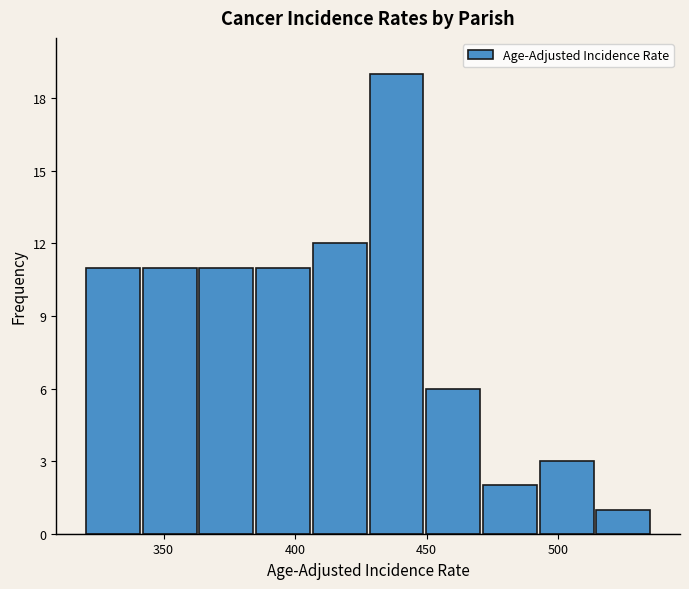

Over which range of the x-axis is the bar tallest?

430 to 450